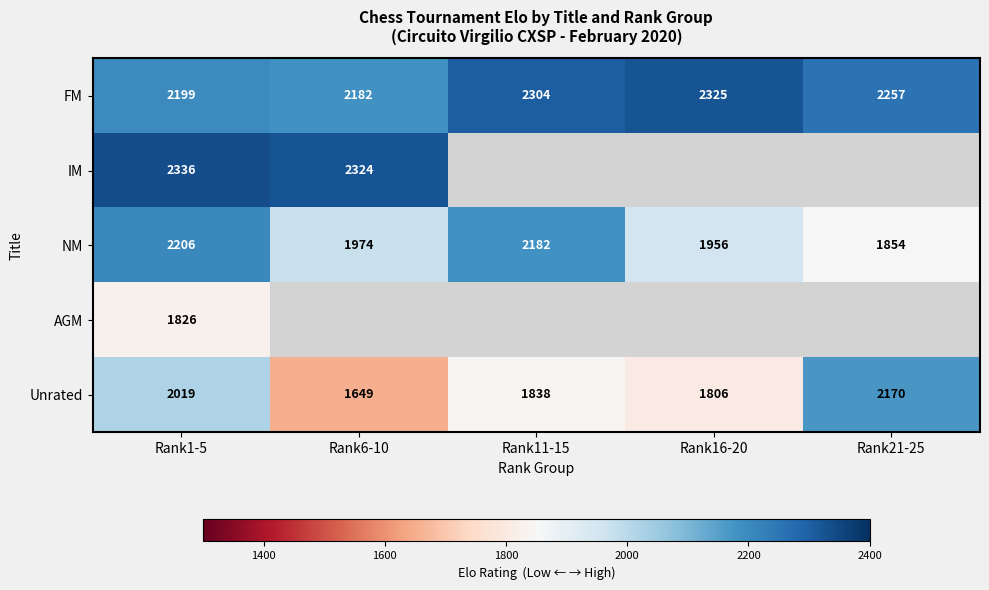

Is the value of FM at Rank11-15 greater than the value of Unrated at Rank16-20?

Yes